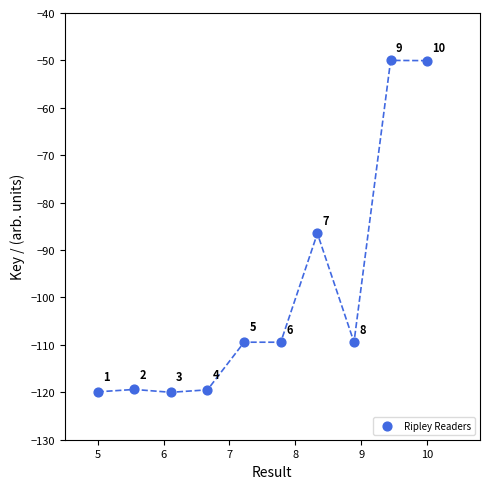

What is the average X value?

7.5